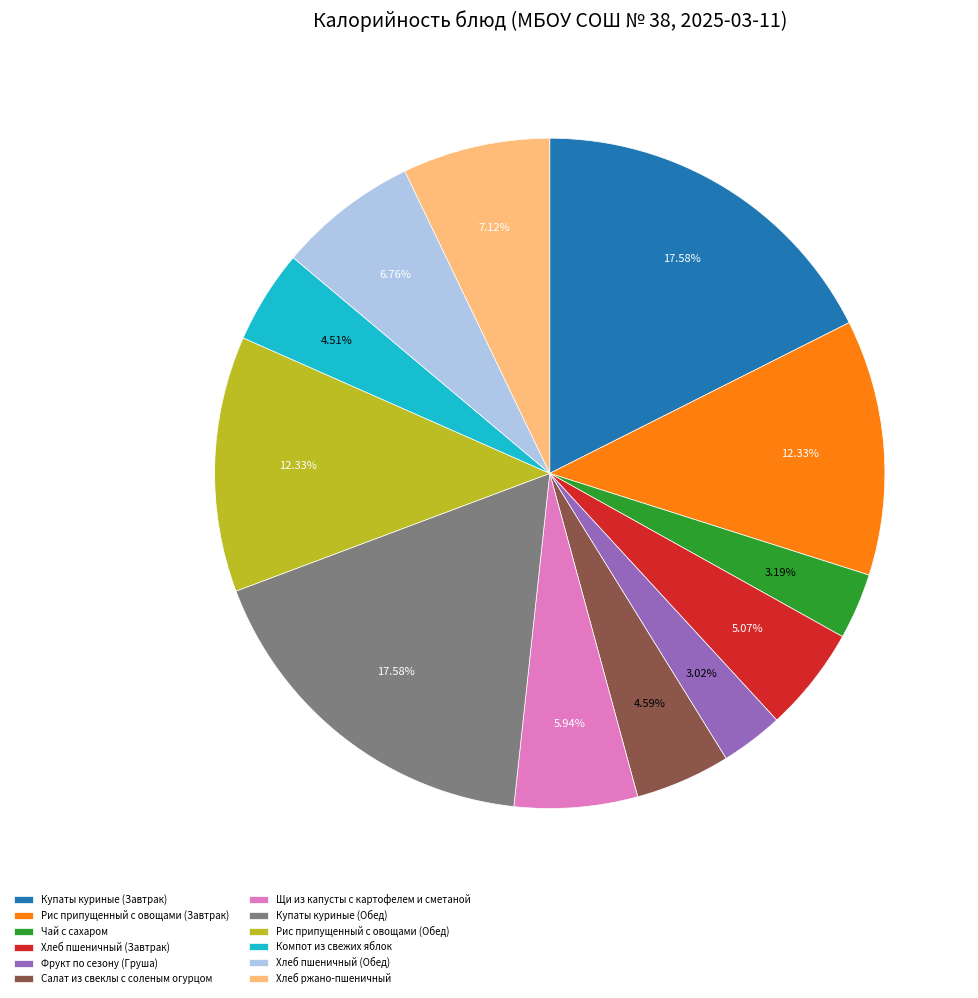

True or false: Купаты куриные (Обед) accounts for 29% of the total.

False